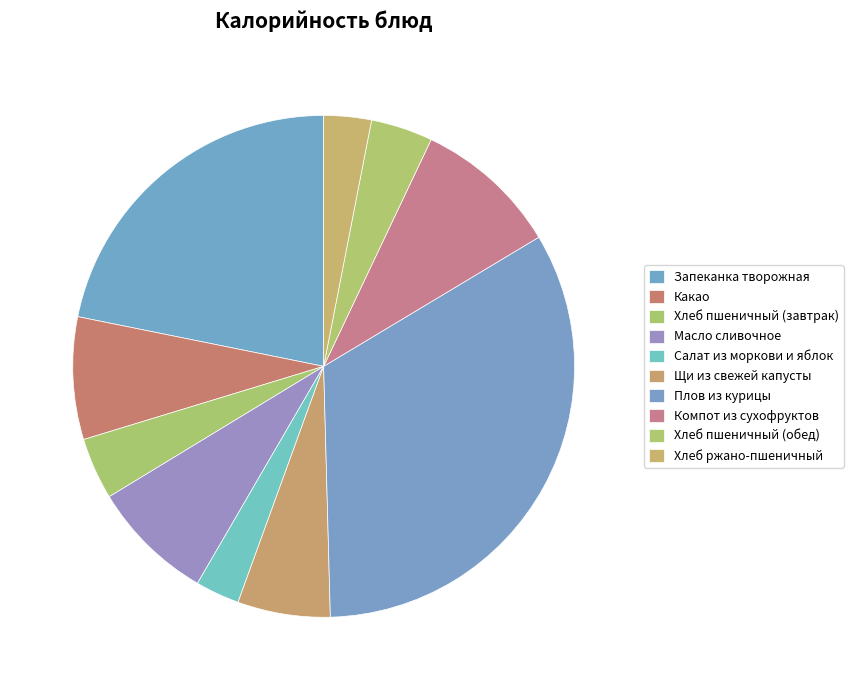

To the nearest percent, what is the difference between the largest and smallest slice percentages?

30%